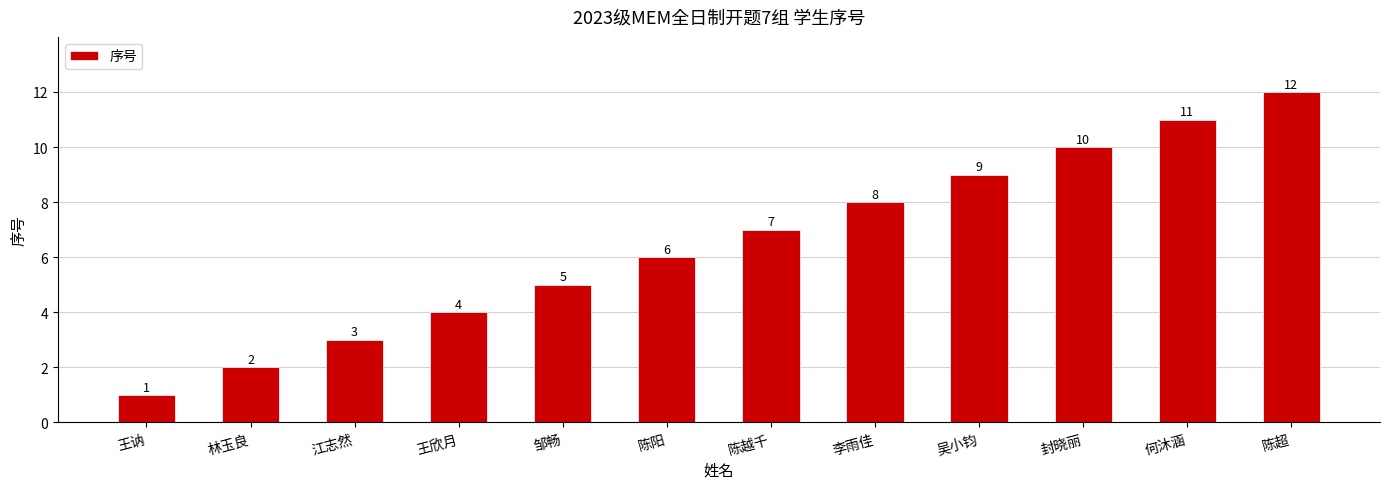

What is the ratio of the value at 邹畅 to the value at 林玉良?

2.5